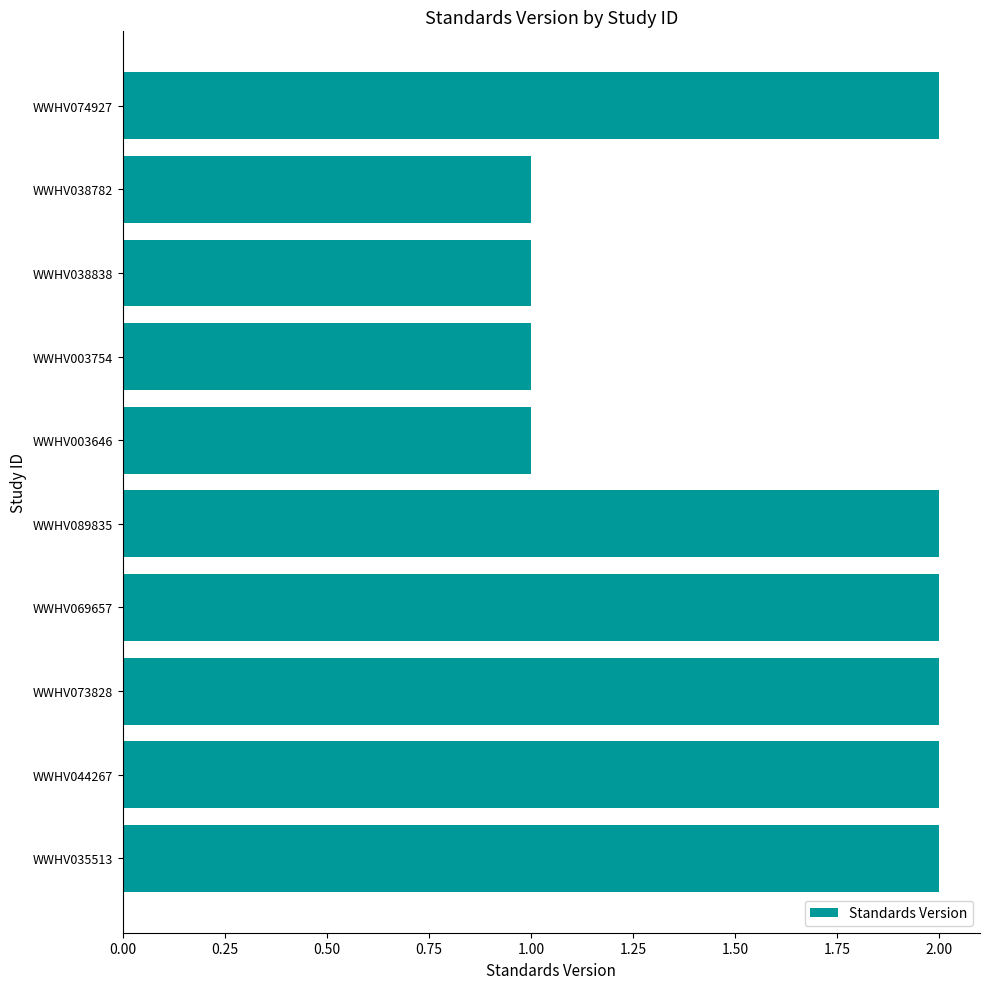

Is it true that the value at WWHV003754 is 1?

True